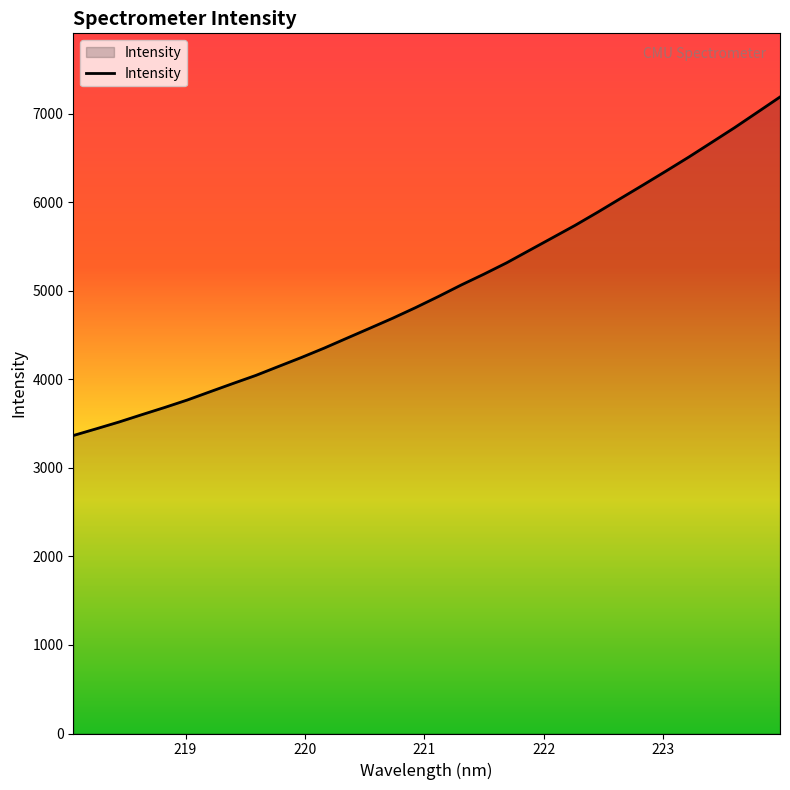

Reading left to right, list all the values displayed in this chart.

3365.9	3441.4	3518.4	3601.2	3682.5	3767.5	3861.0	3954.0	4045.1	4146.7	4247.7	4353.9	4466.4	4578.3	4691.1	4810.4	4935.6	5065.6	5188.6	5317.0	5458.1	5598.7	5739.6	5889.4	6044.1	6197.9	6353.9	6512.4	6677.3	6842.8	7016.1	7190.1